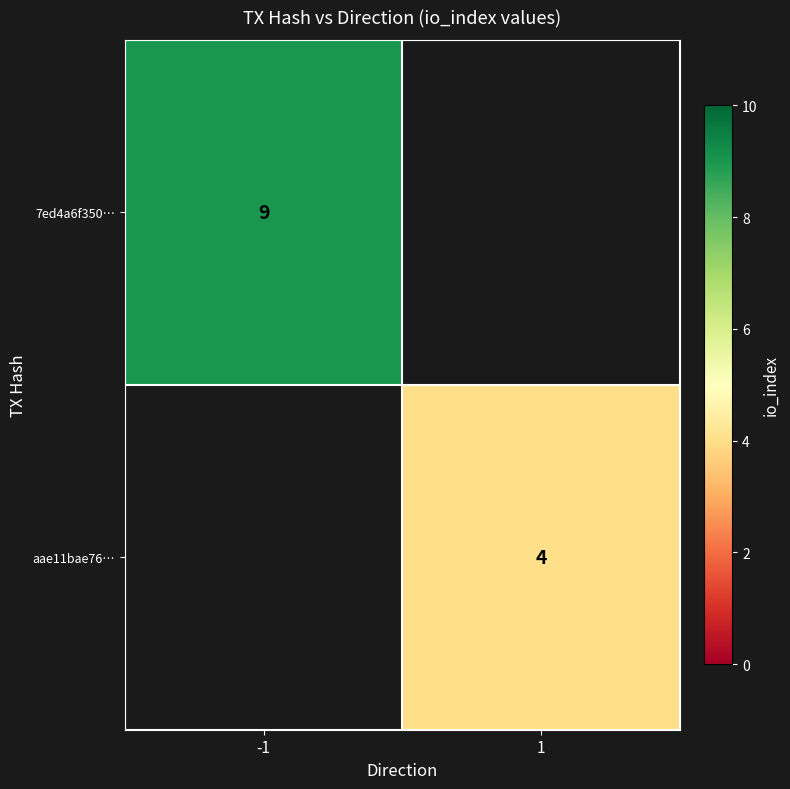

The aae11bae76… series shows 2 at 1. True or false?

False